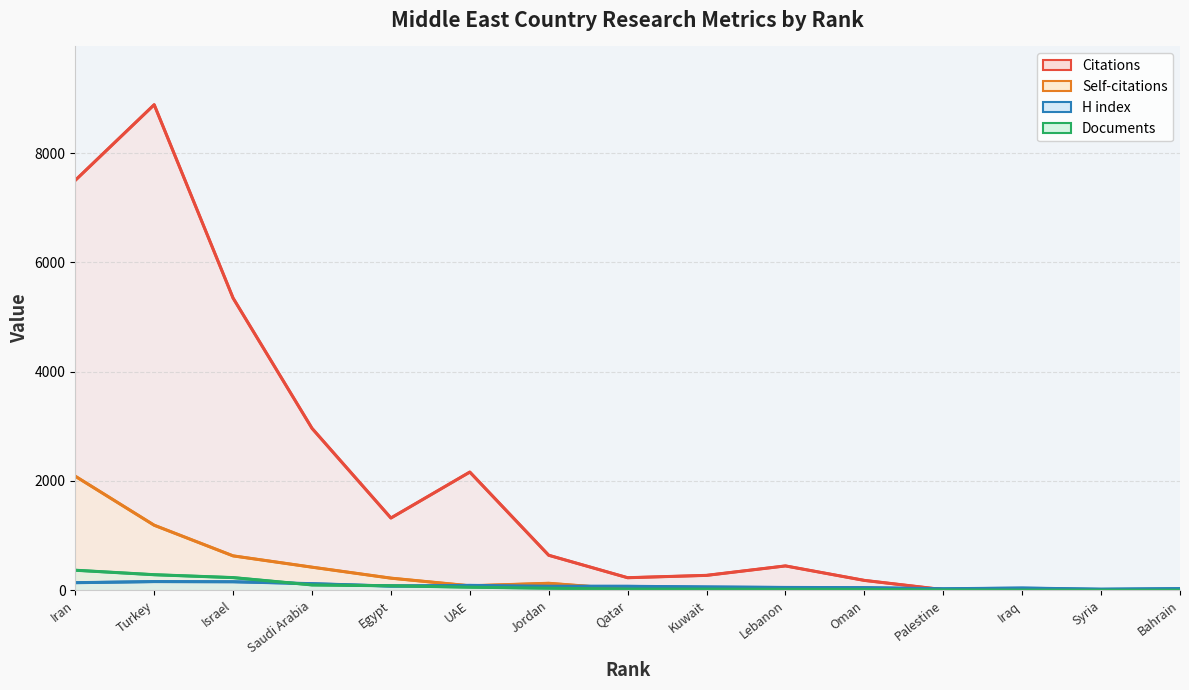

What is the total value across all series at UAE?

2389